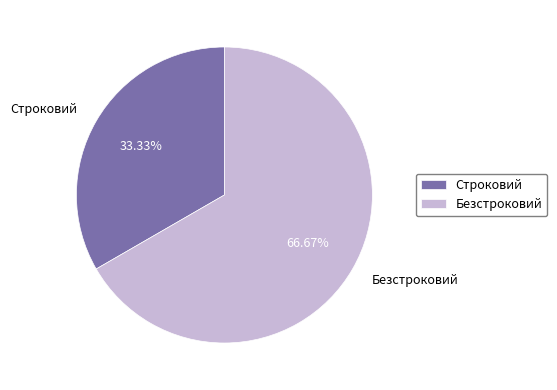

Which category has the biggest portion of the pie?

Безстроковий